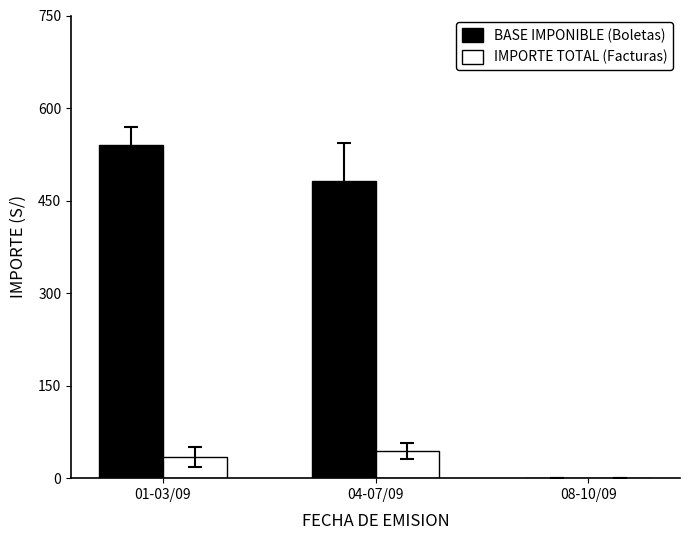

What are all the series names shown in the legend?

BASE IMPONIBLE (Boletas), IMPORTE TOTAL (Facturas)